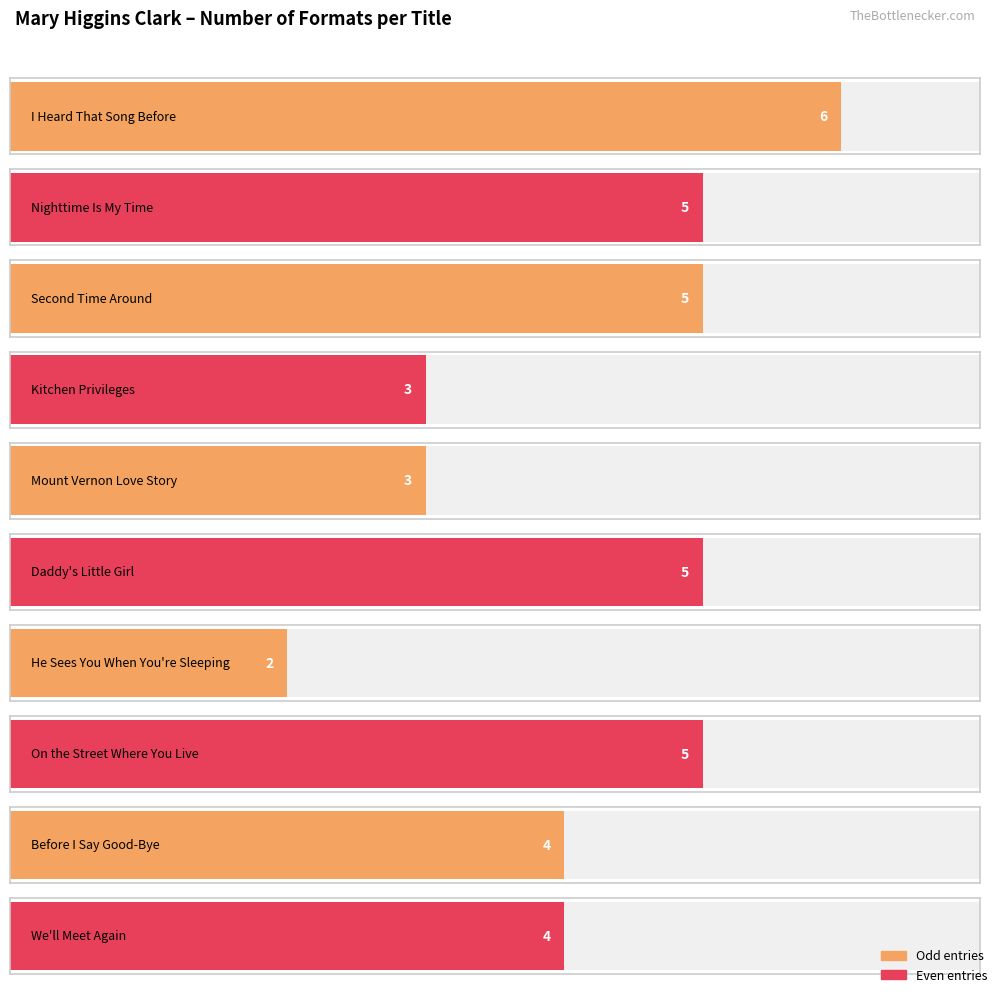

Count the values in the range 3 to 5.

8